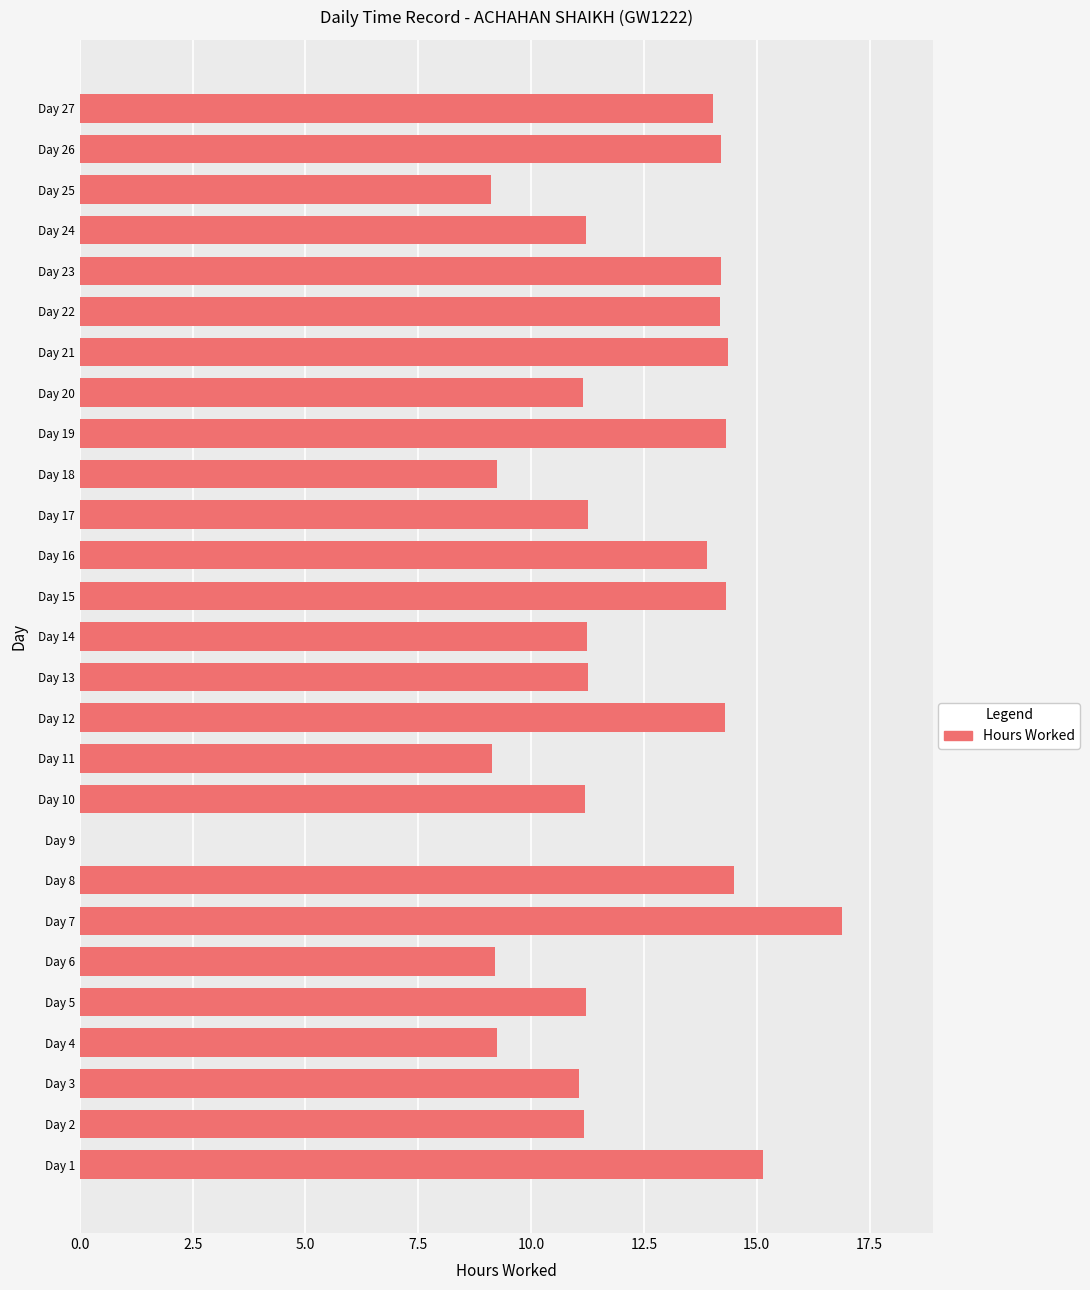

The value at Day 11 is 9.1. True or false?

True